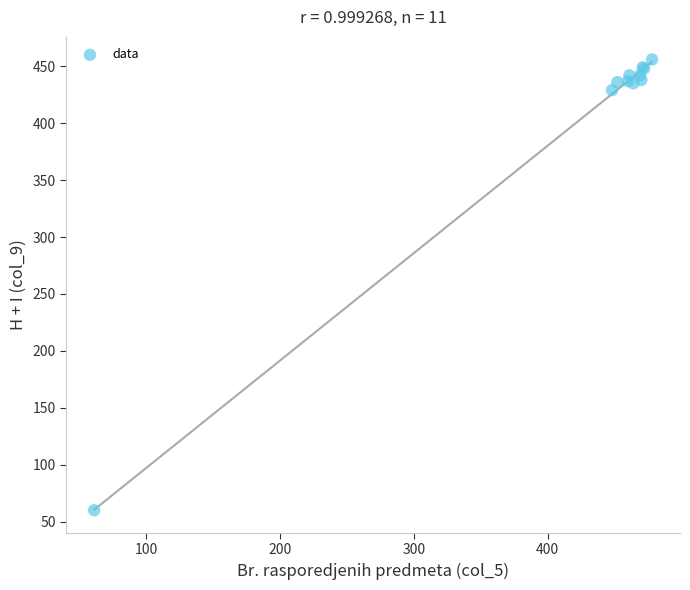

What Y value in the scatter plot is closest to 258?

429